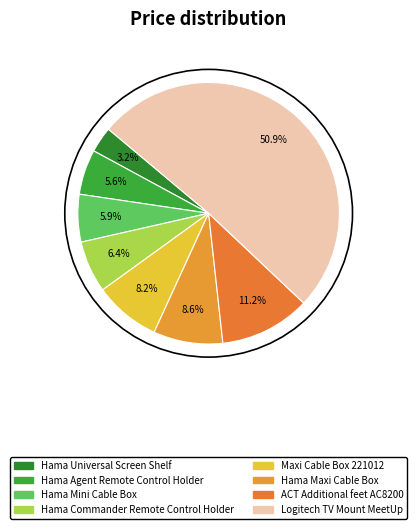

What percentage is the Hama Mini Cable Box slice, to the nearest percent?

6%